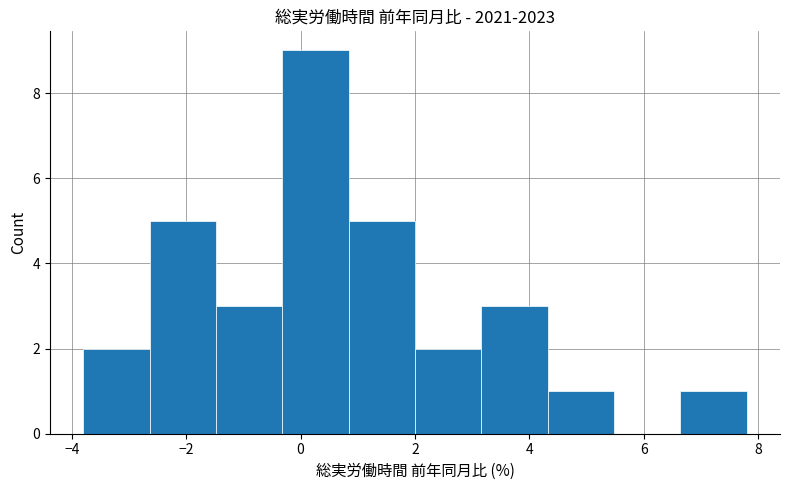

Reading left to right, list every bar in this chart as the range it spans on the x-axis followed by its height. Neither the bar edges nor the heights are printed on the chart, so give them approximately, as read against the axes.

-3.80 to -2.64: 2
-2.64 to -1.48: 5
-1.48 to -0.32: 3
-0.32 to 0.84: 9
0.84 to 2.00: 5
2.00 to 3.16: 2
3.16 to 4.32: 3
4.32 to 5.48: 1
5.48 to 6.64: 0
6.64 to 7.80: 1